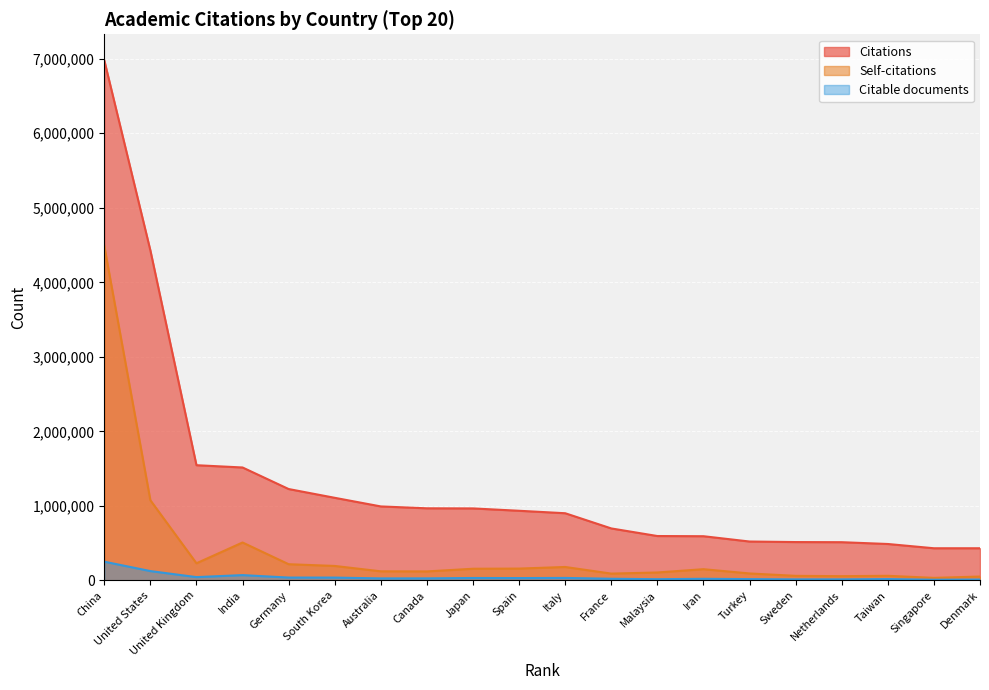

What is the greatest value displayed?

6979286